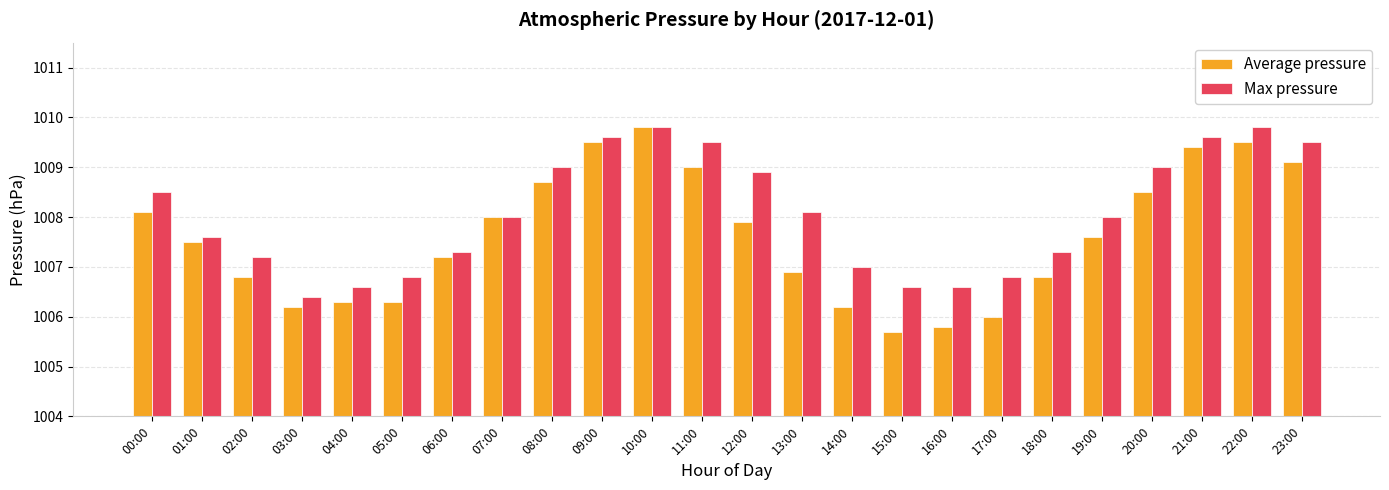

Reading right to left, transcribe all the data shown in this chart.

Average pressure: 23:00=1009.1	22:00=1009.5	21:00=1009.4	20:00=1008.5	19:00=1007.6	18:00=1006.8	17:00=1006.0	16:00=1005.8	15:00=1005.7	14:00=1006.2	13:00=1006.9	12:00=1007.9	11:00=1009.0	10:00=1009.8	09:00=1009.5	08:00=1008.7	07:00=1008.0	06:00=1007.2	05:00=1006.3	04:00=1006.3	03:00=1006.2	02:00=1006.8	01:00=1007.5	00:00=1008.1
Max pressure: 23:00=1009.5	22:00=1009.8	21:00=1009.6	20:00=1009.0	19:00=1008.0	18:00=1007.3	17:00=1006.8	16:00=1006.6	15:00=1006.6	14:00=1007.0	13:00=1008.1	12:00=1008.9	11:00=1009.5	10:00=1009.8	09:00=1009.6	08:00=1009.0	07:00=1008.0	06:00=1007.3	05:00=1006.8	04:00=1006.6	03:00=1006.4	02:00=1007.2	01:00=1007.6	00:00=1008.5